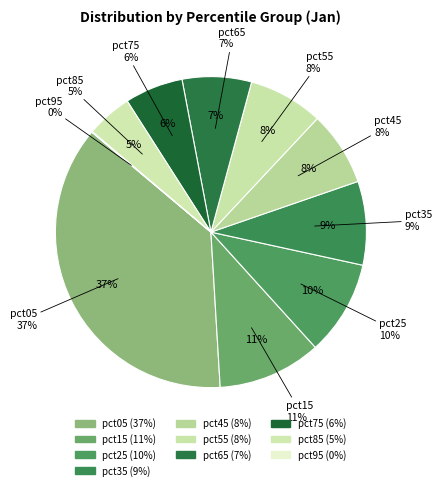

To the nearest percent, what percentage of the pie is pct75?

6%